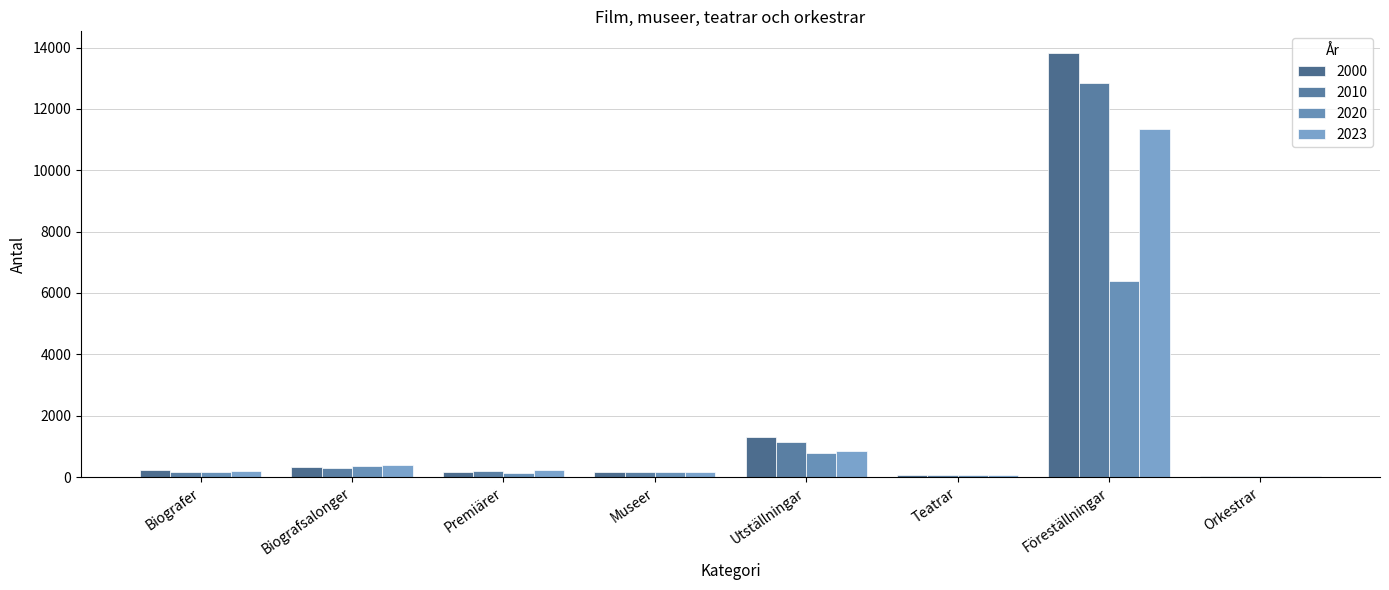

Reading right to left, extract all data points from this chart.

2000: Orkestrar=24	Föreställningar=13837	Teatrar=60	Utställningar=1289	Museer=155	Premiärer=176	Biografsalonger=343	Biografer=228
2010: Orkestrar=27	Föreställningar=12833	Teatrar=59	Utställningar=1134	Museer=158	Premiärer=186	Biografsalonger=289	Biografer=172
2020: Orkestrar=28	Föreställningar=6374	Teatrar=59	Utställningar=773	Museer=150	Premiärer=131	Biografsalonger=360	Biografer=177
2023: Orkestrar=31	Föreställningar=11340	Teatrar=71	Utställningar=849	Museer=152	Premiärer=227	Biografsalonger=381	Biografer=187